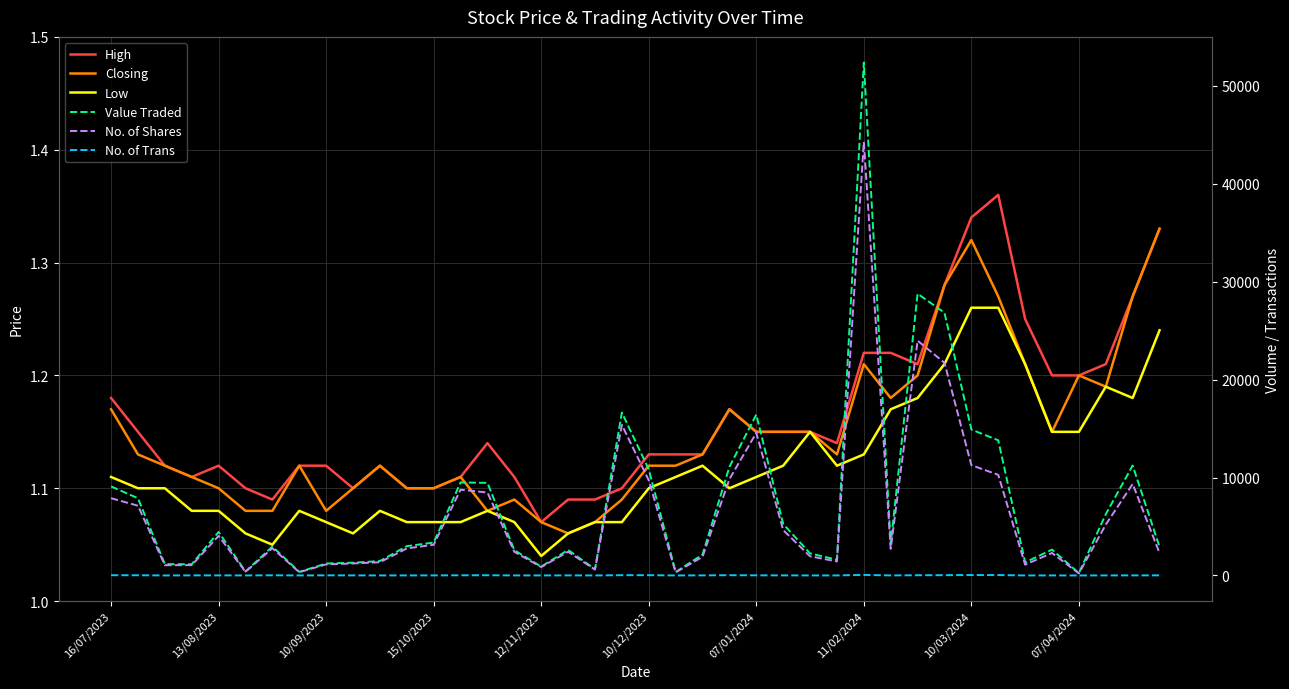

What position from the right is 13?

27